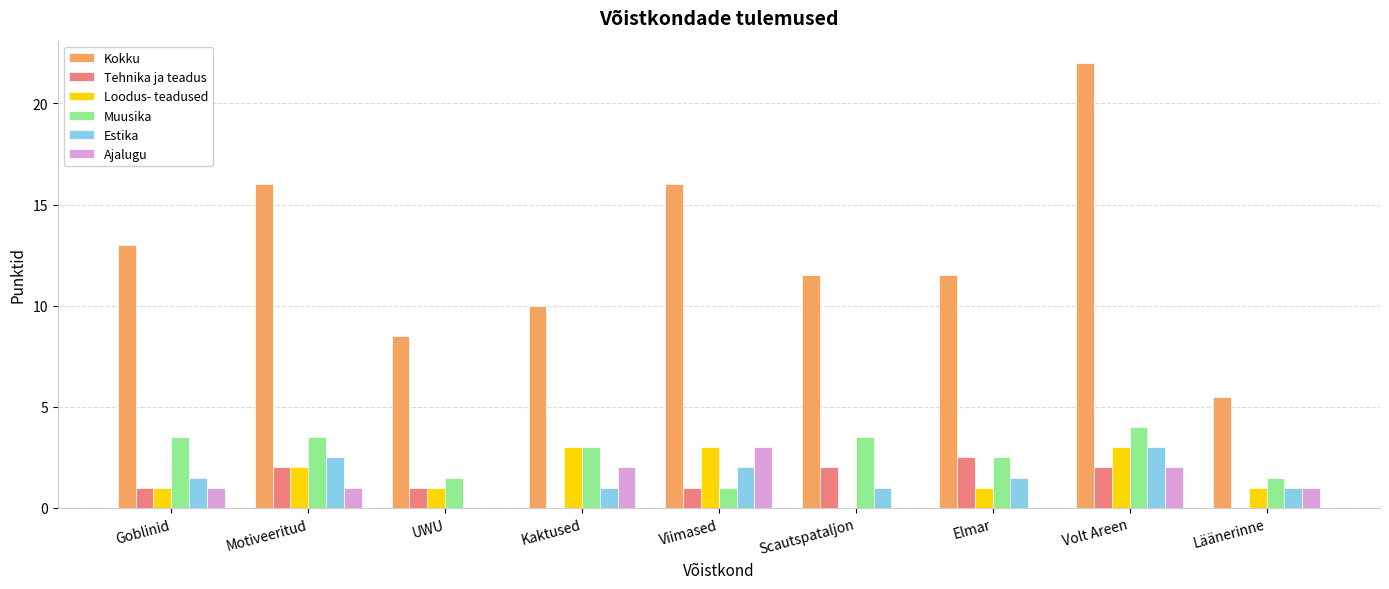

Read the Muusika value at Scautspataljon.

3.5